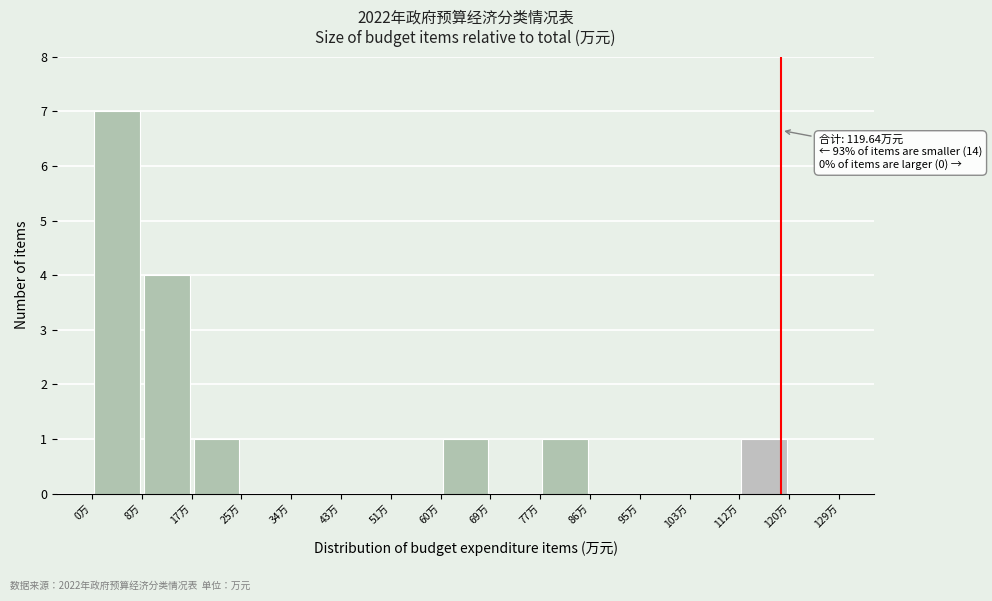

Over which range of the x-axis is the bar tallest?

0 to 9